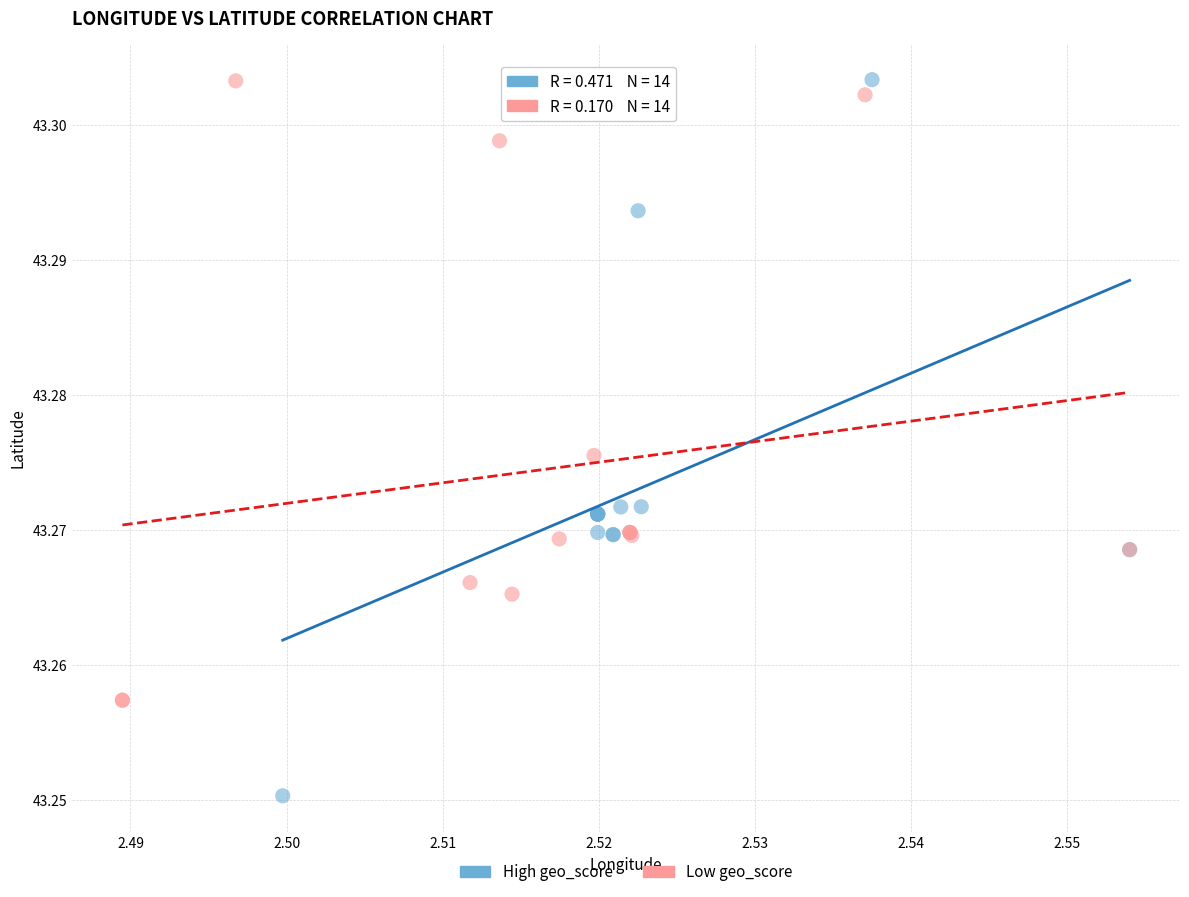

Which series reaches the minimum Y coordinate?

High geo_score